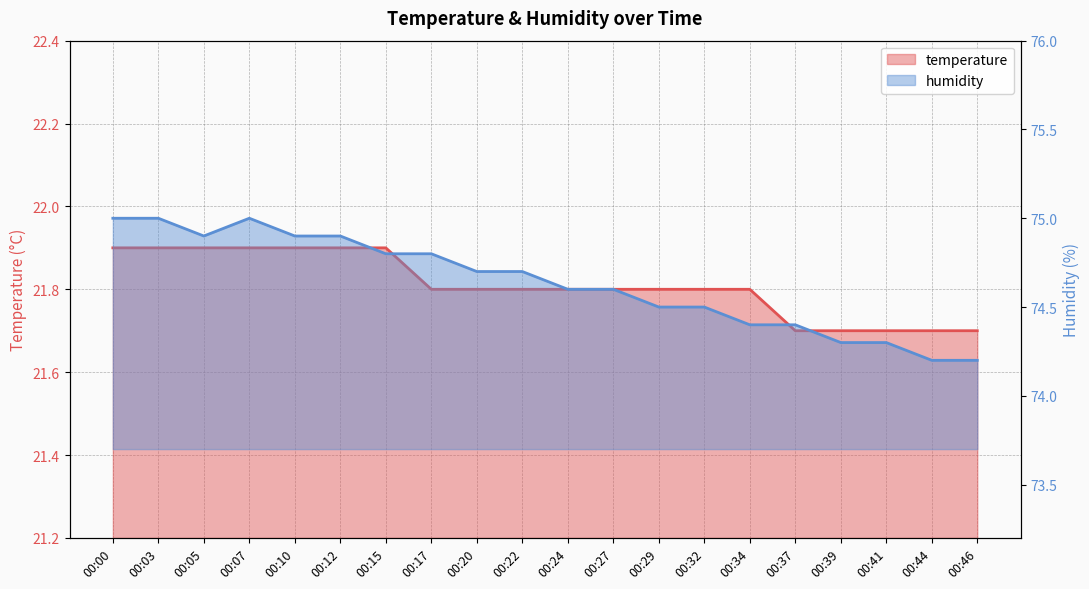

Reading left to right, transcribe all the data shown in this chart.

temperature: 21.9	21.9	21.9	21.9	21.9	21.9	21.9	21.8	21.8	21.8	21.8	21.8	21.8	21.8	21.8	21.7	21.7	21.7	21.7	21.7
humidity: 75.0	75.0	74.9	75.0	74.9	74.9	74.8	74.8	74.7	74.7	74.6	74.6	74.5	74.5	74.4	74.4	74.3	74.3	74.2	74.2